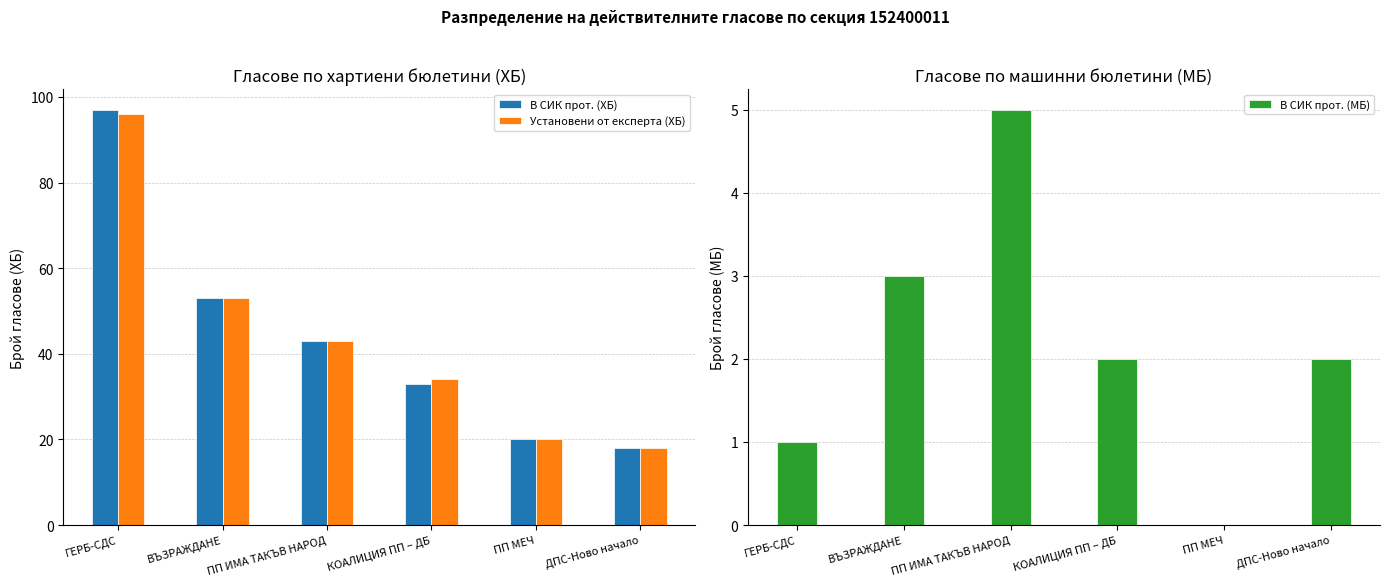

What is the greatest value displayed?

97